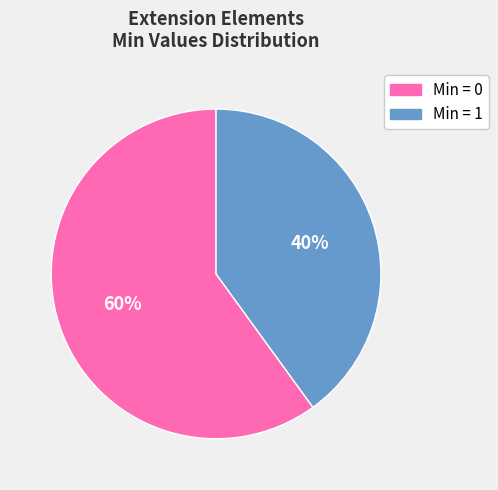

Which category has the smallest portion of the pie?

Min = 1